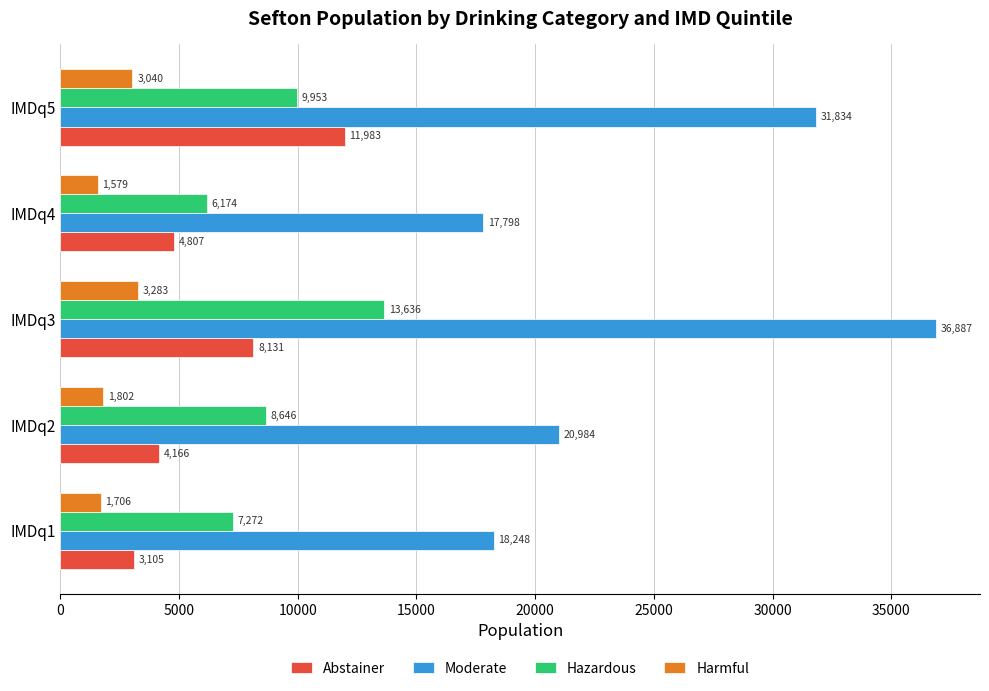

Is it true that Hazardous equals 8646 at IMDq2?

True